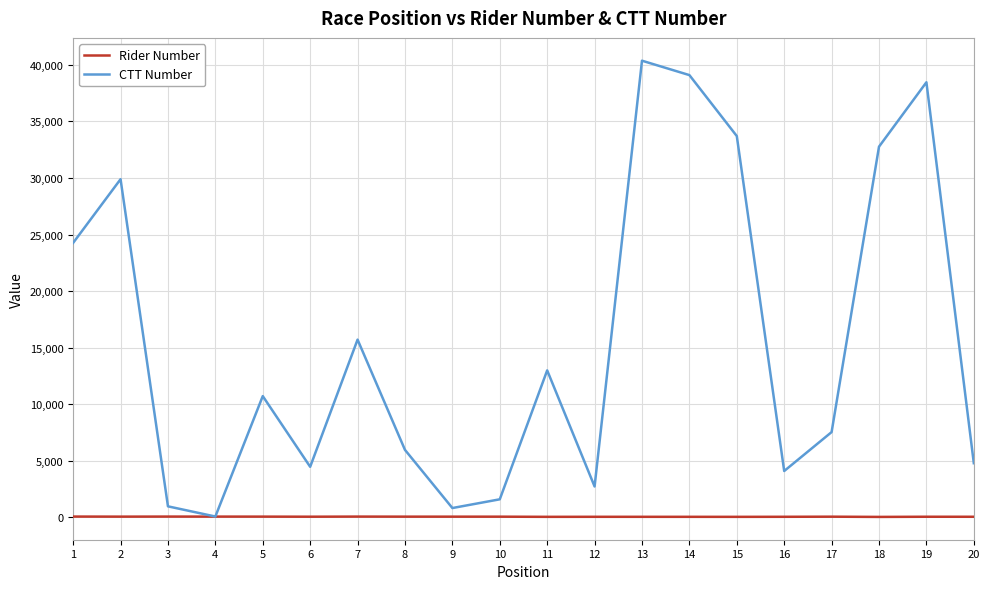

Rank the series by their average value, from highest to lowest.

CTT Number, Rider Number